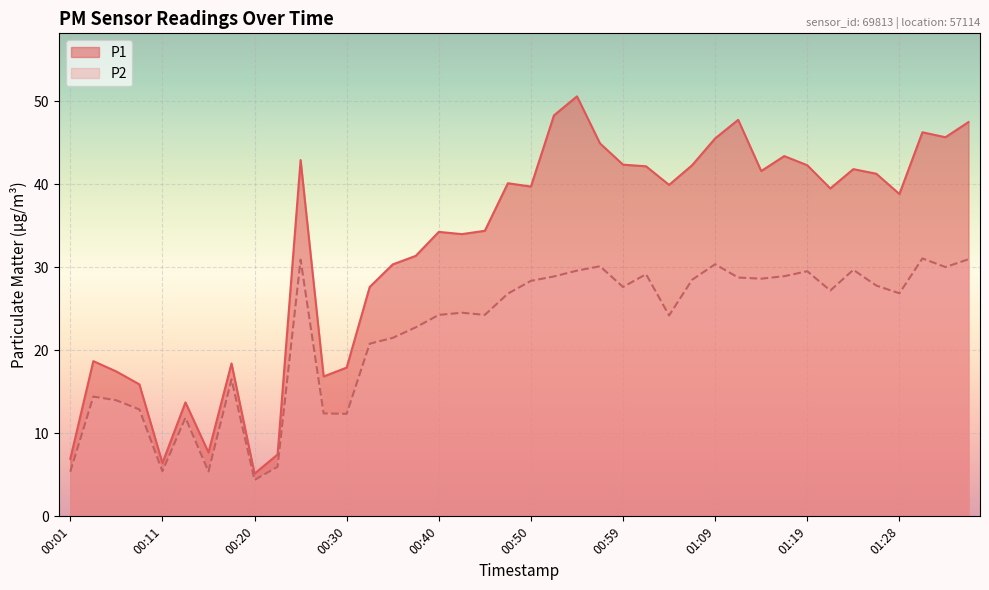

What is the spread (max minus min) of values at 00:52?

19.4